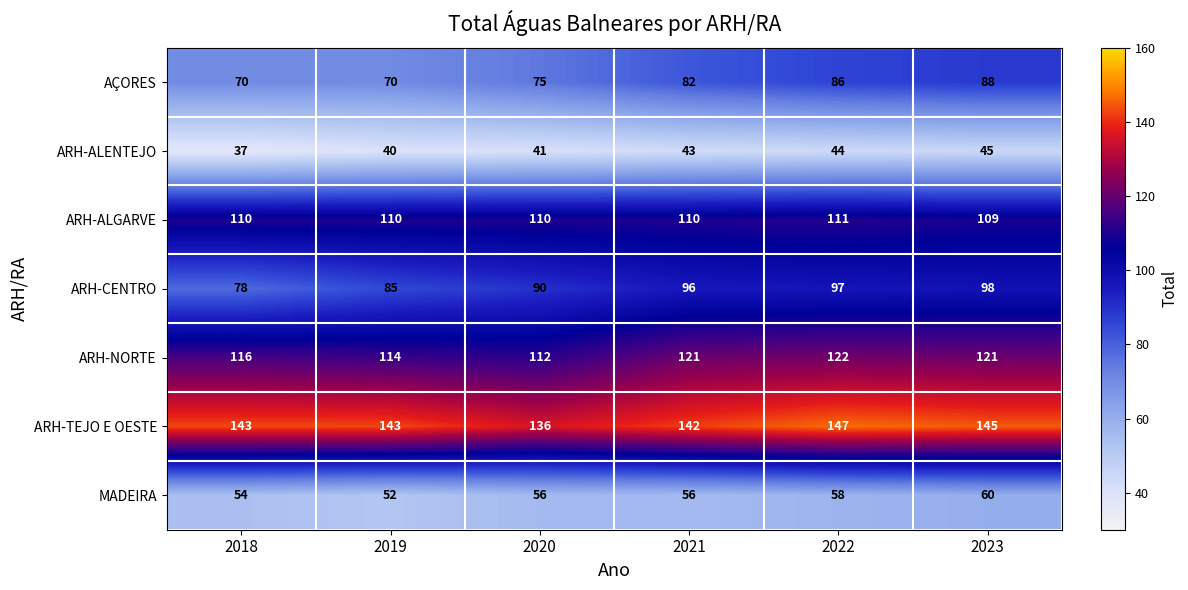

At which category is the sum across all series the highest?

2023